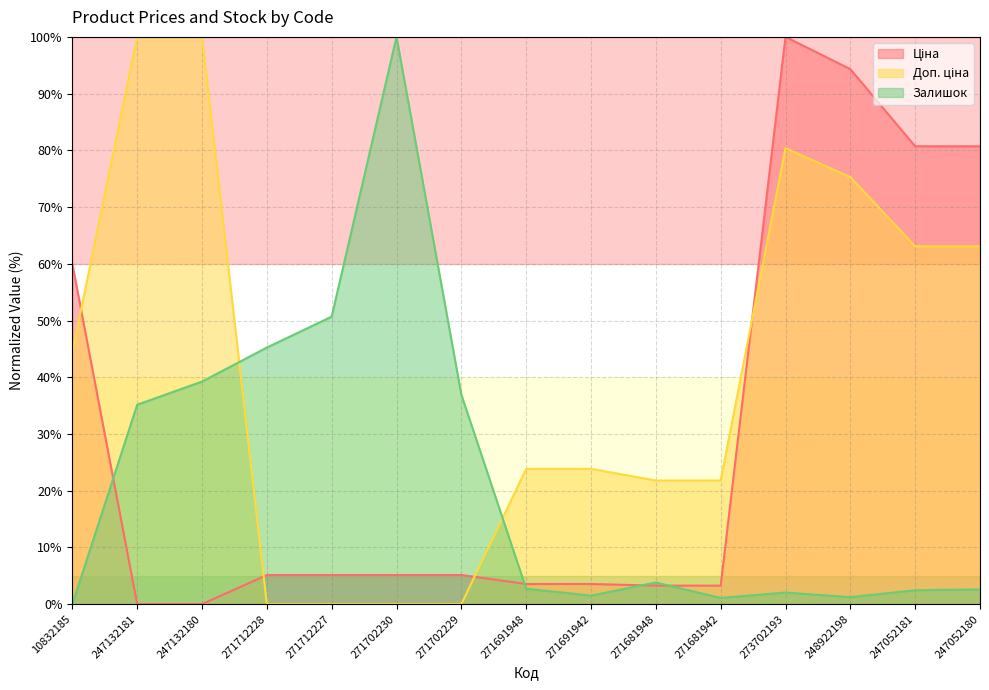

True or false: Залишок has more than 0 points higher than both neighbors.

True